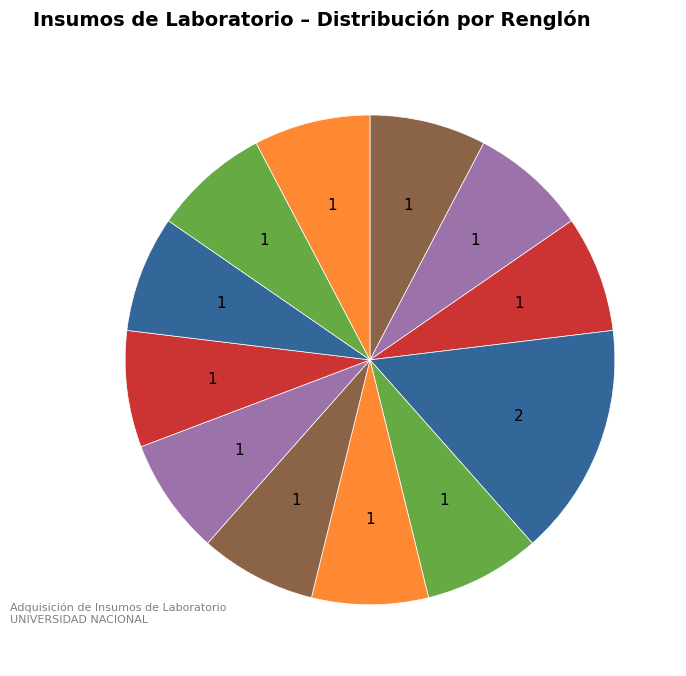

How many segments does this pie chart have?

12